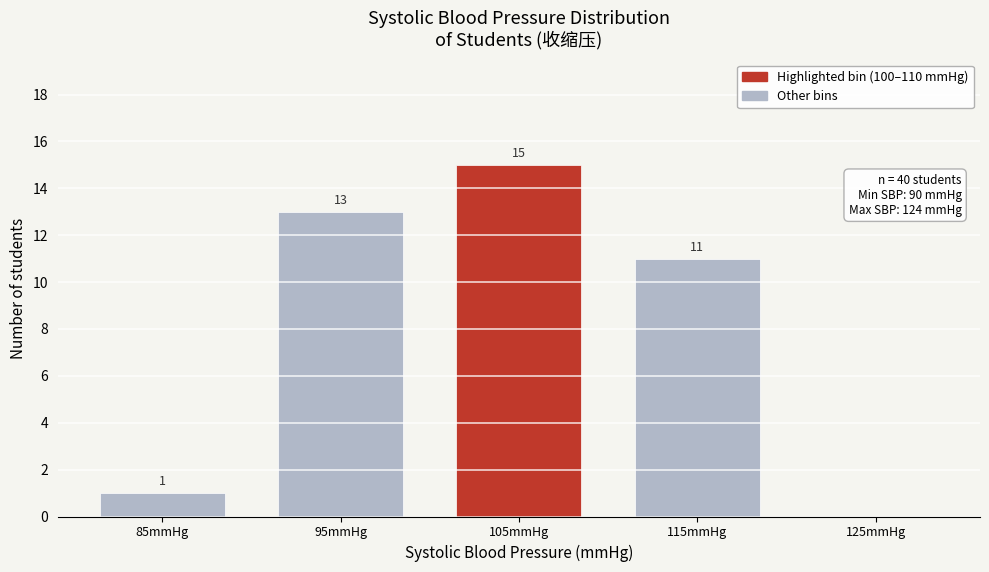

Reading left to right, list all the values displayed in this chart.

85mmHg=1	95mmHg=13	105mmHg=15	115mmHg=11	125mmHg=0